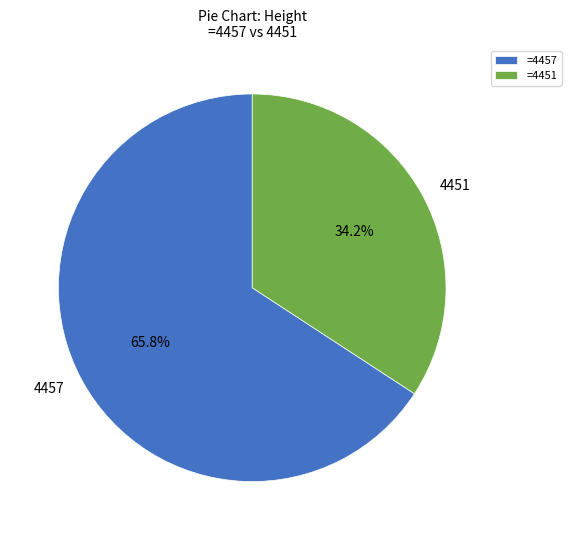

Rank the categories by value from lowest to highest.

=4451, =4457